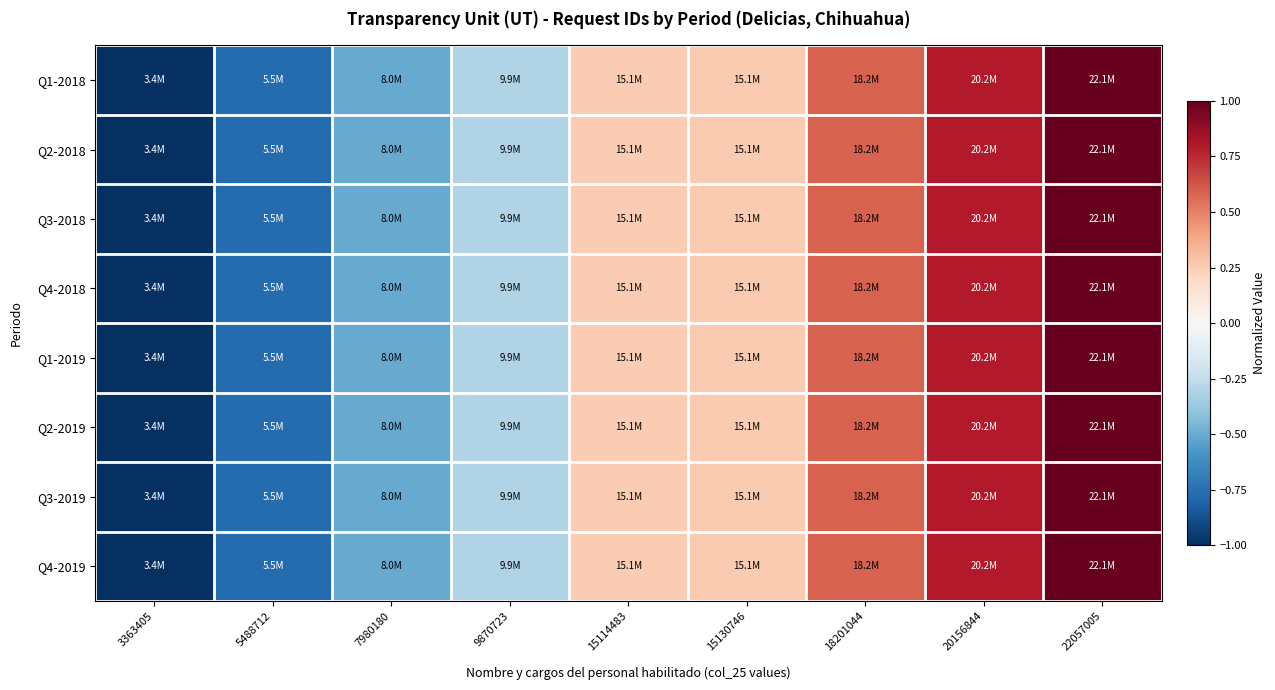

At how many categories does at least one series exceed 0?

5